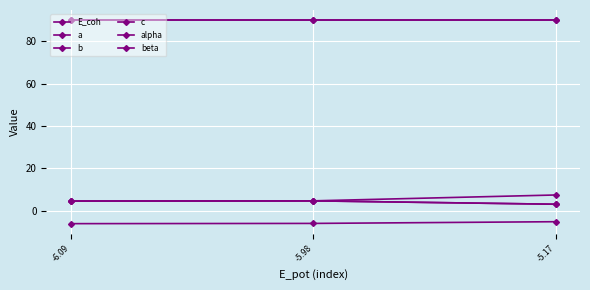

The value of beta at -6.09 is 90.0. True or false?

True